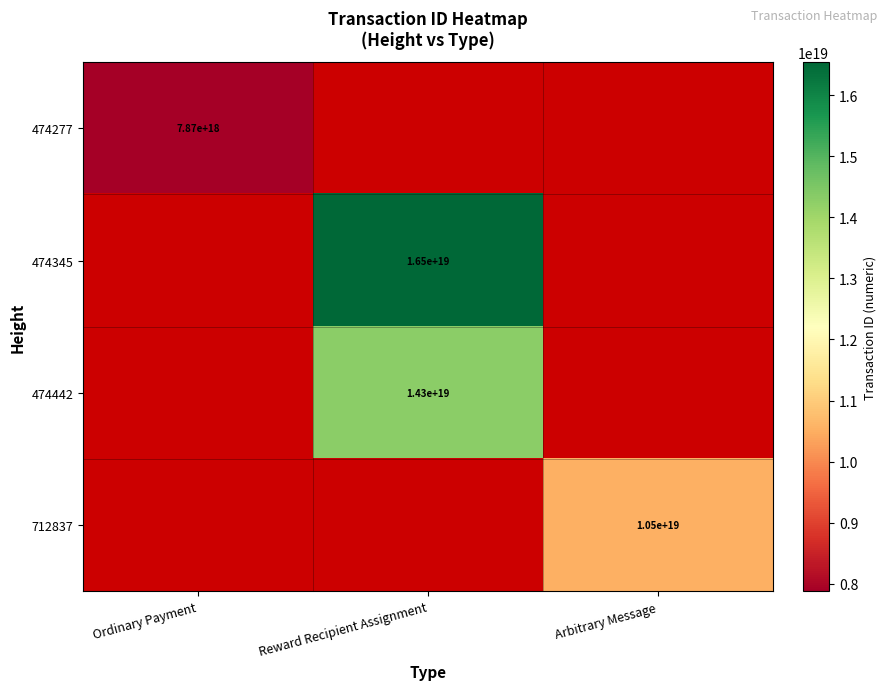

The 474277 series shows 7870000000000000000 at Ordinary Payment. True or false?

True